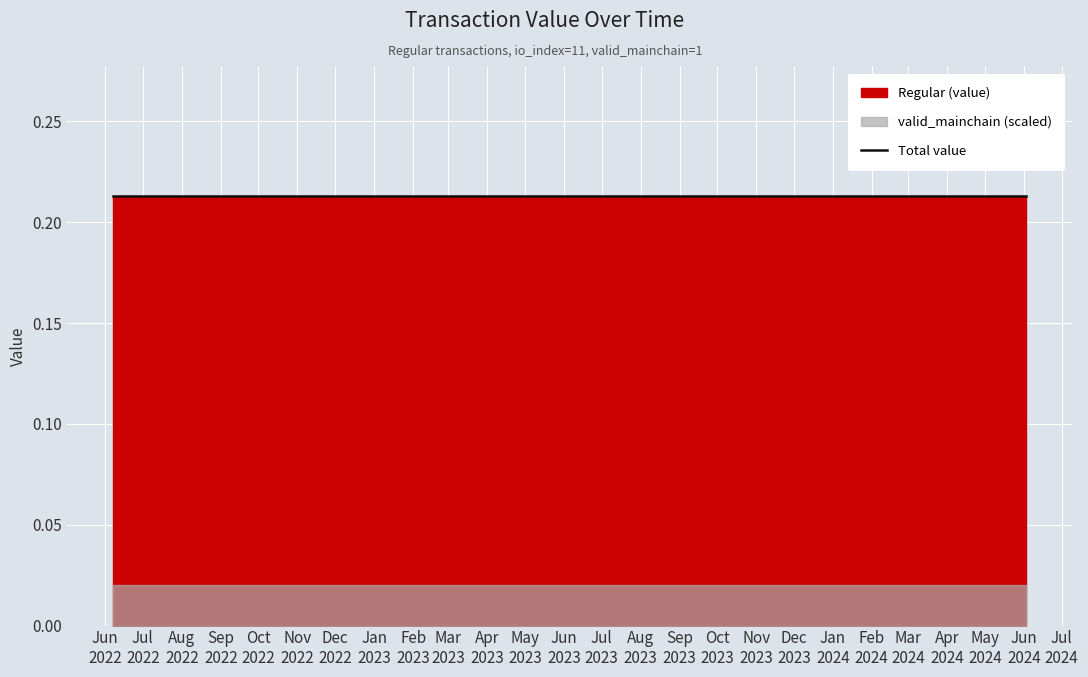

What is the average value of the Regular (value) series?

0.2